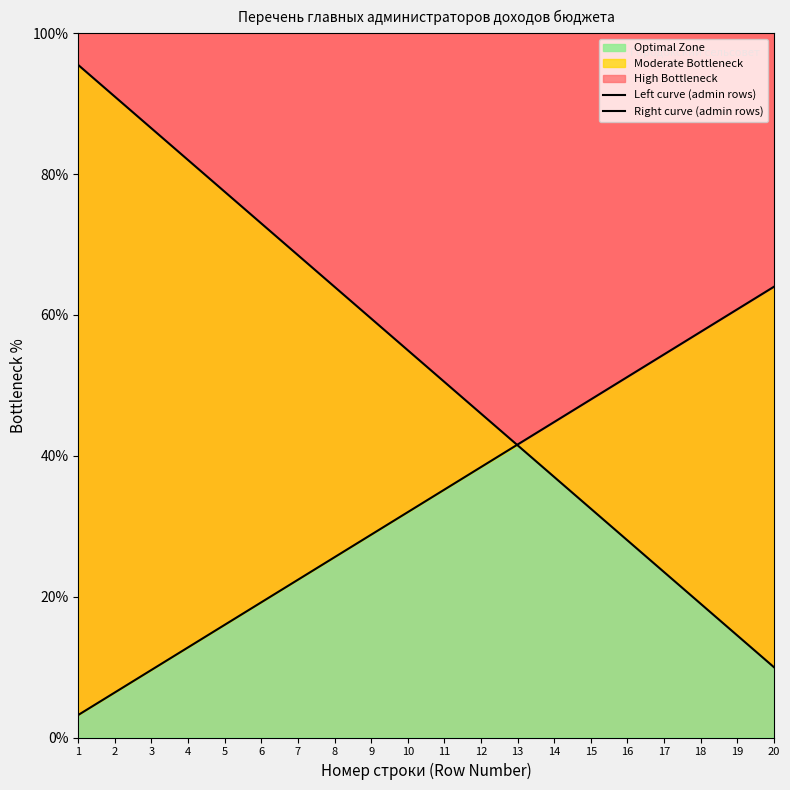

Rank the series at 5 from highest to lowest value.

Left curve (admin rows), Right curve (admin rows)